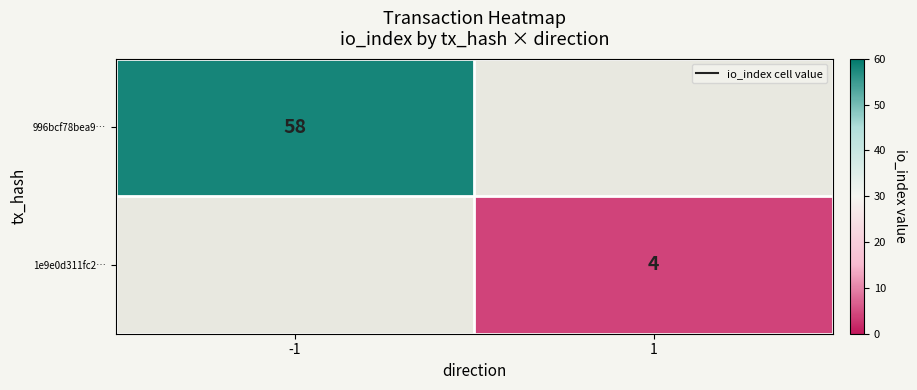

Is the value of 1e9e0d311fc2… at 1 greater than the value of 996bcf78bea9… at -1?

No